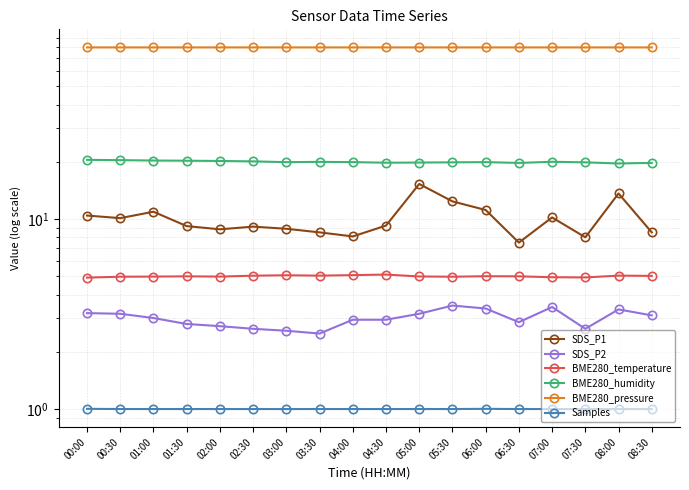

How many lines are shown in the chart?

6